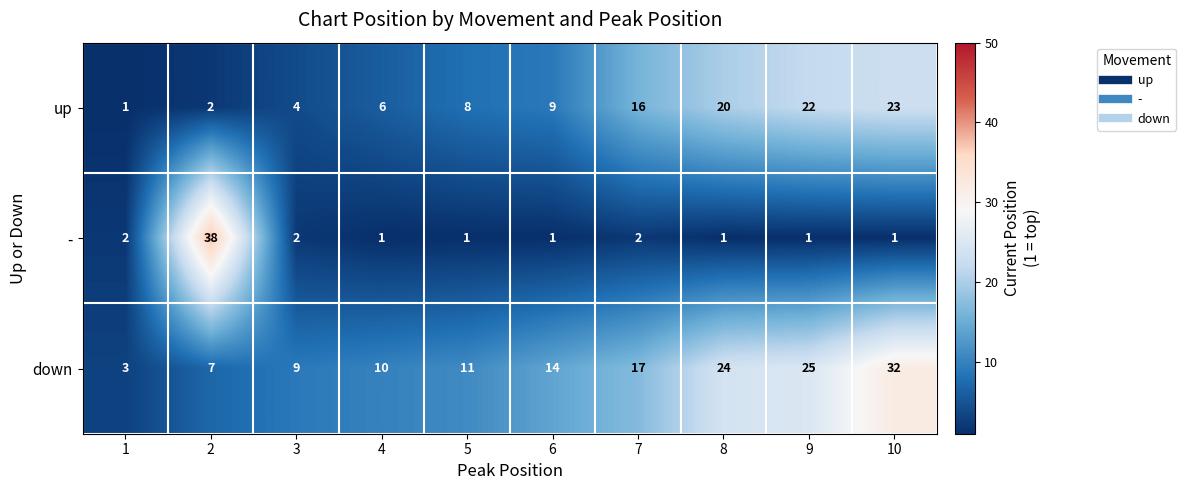

What is the difference between the maximum and second lowest values in the down series?

25